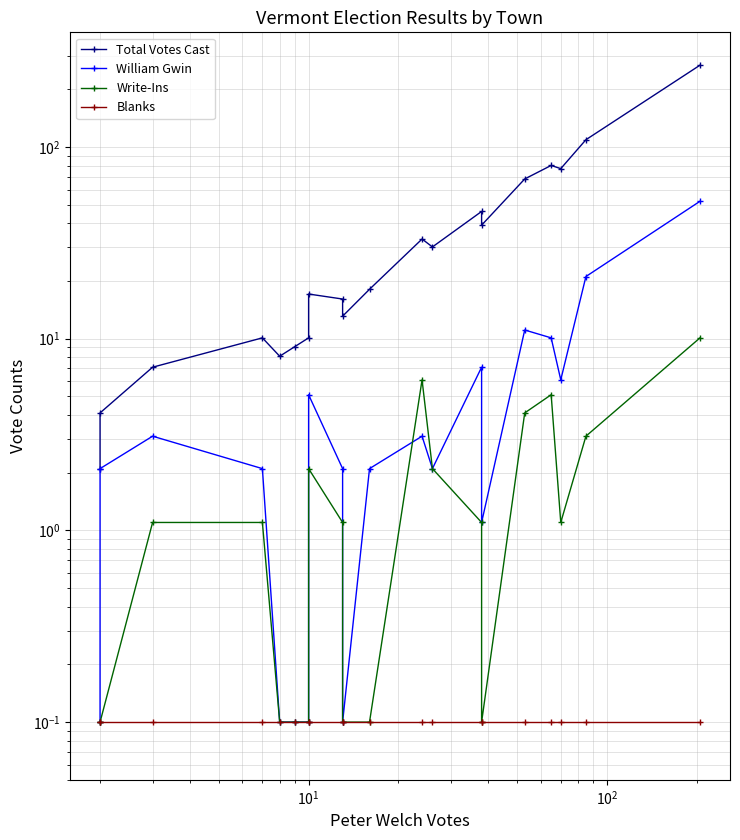

Is this an area chart (filled region under the line)?

No